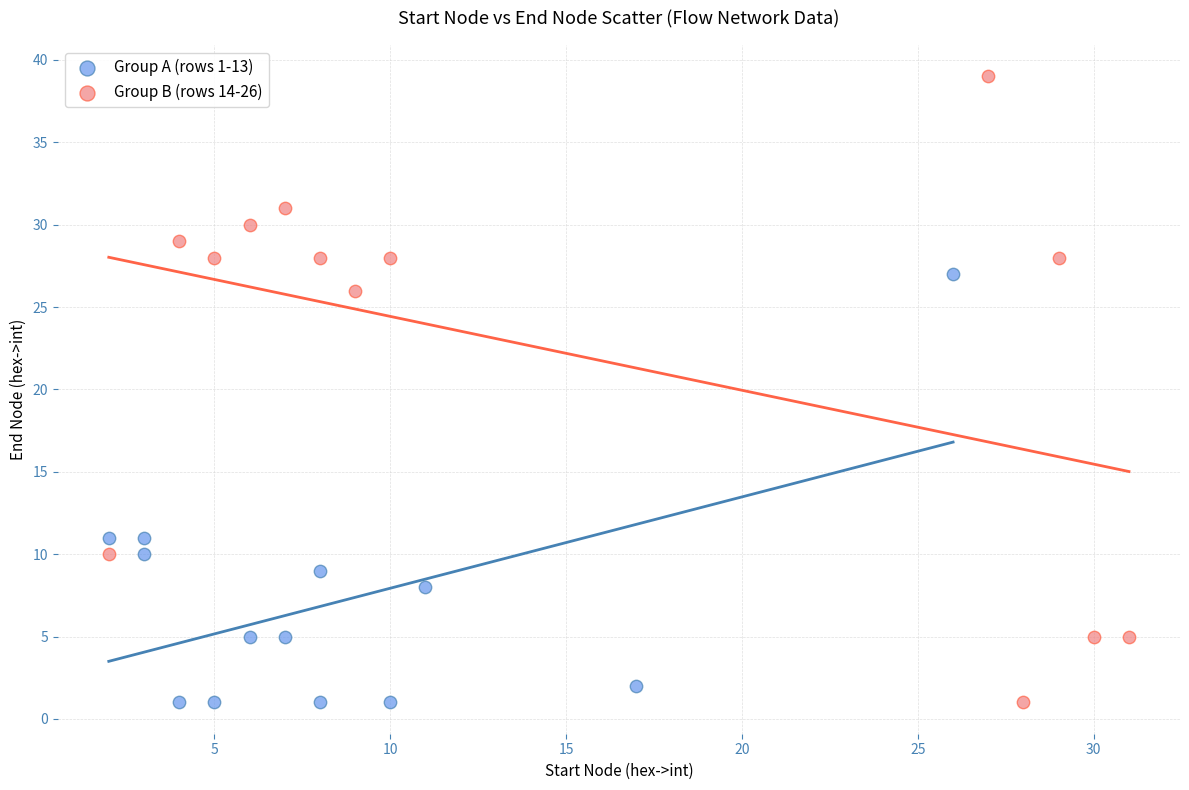

Which series reaches the maximum Y coordinate?

Group B (rows 14-26)